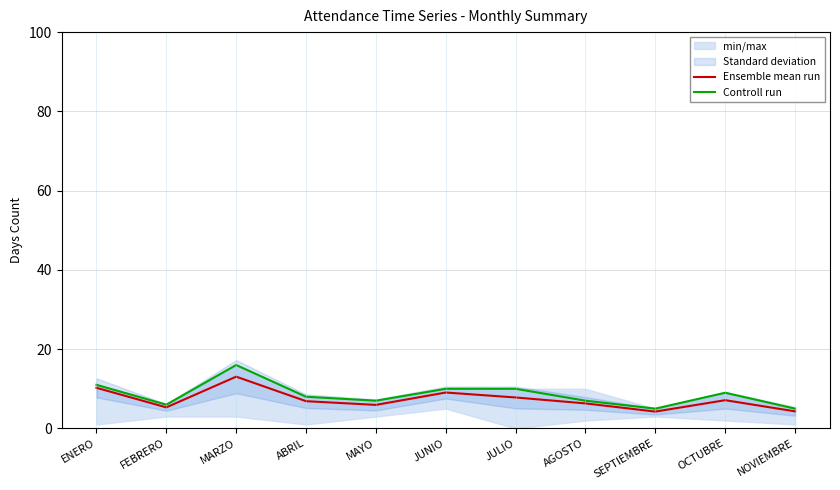

Reading right to left, what are all the values shown in this chart?

Ensemble mean run: 4.3	7.1	4.2	6.3	7.8	9.1	5.9	6.9	13.1	5.3	10.2
Controll run: 5.0	9.0	5.0	7.0	10.0	10.0	7.0	8.0	16.0	6.0	11.0